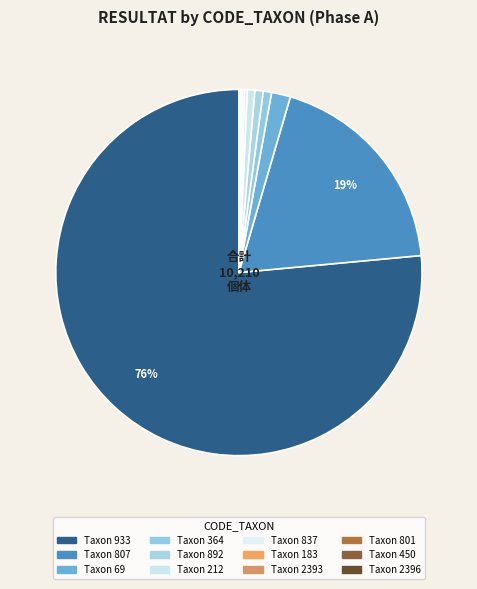

Count the number of slices in the pie.

12